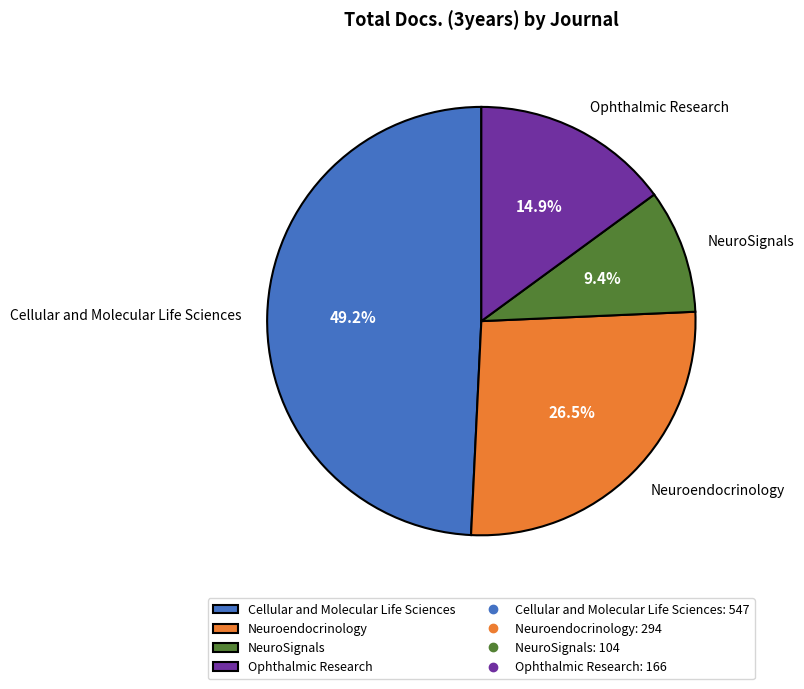

What is the smallest slice in the pie chart?

NeuroSignals